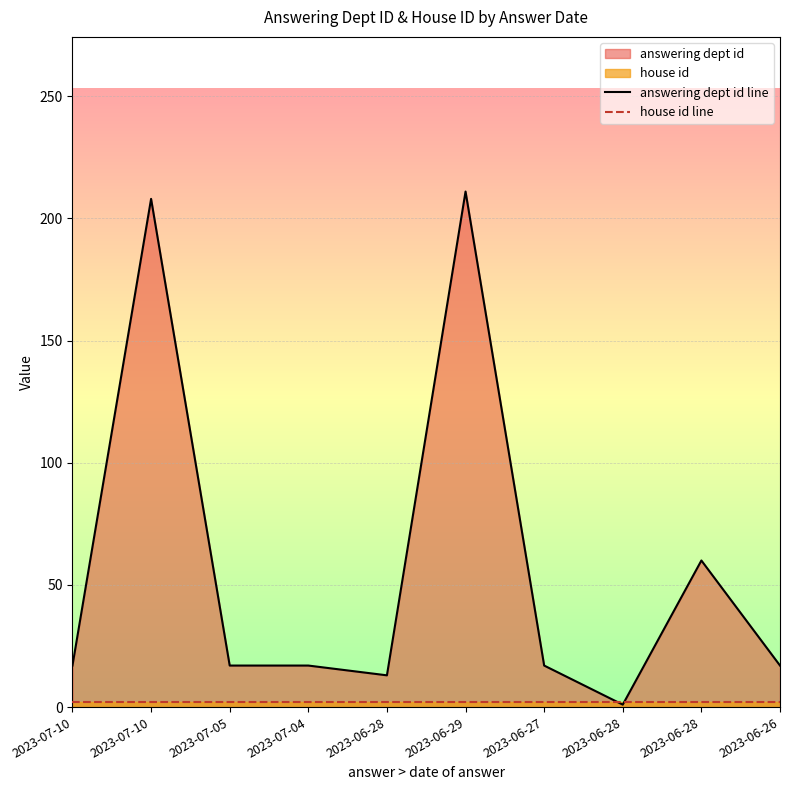

What is the spread (max minus min) of values at 2023-07-10?

15